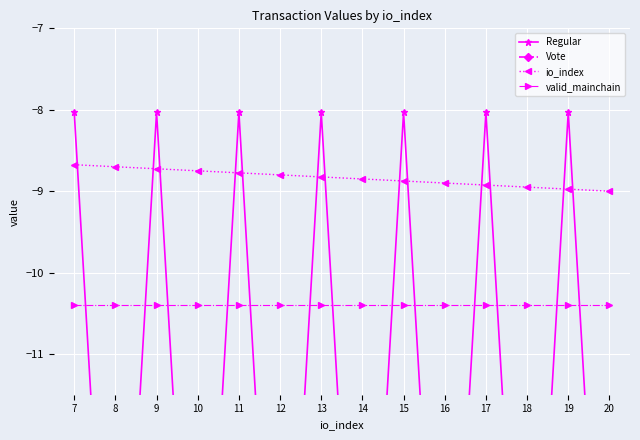

At which label does Vote reach its peak?

7